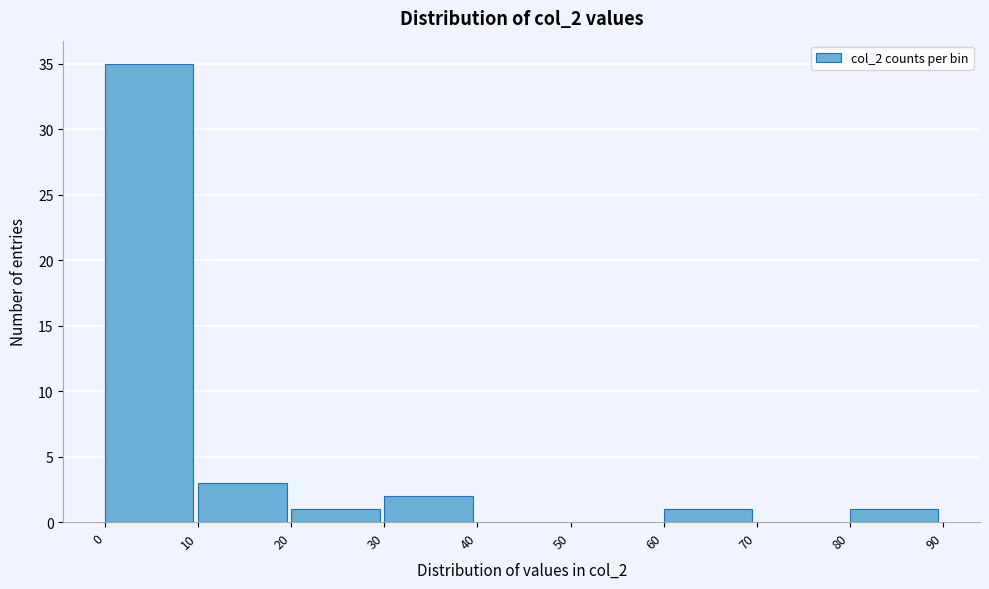

Which range on the x-axis has the tallest bar?

0 to 10